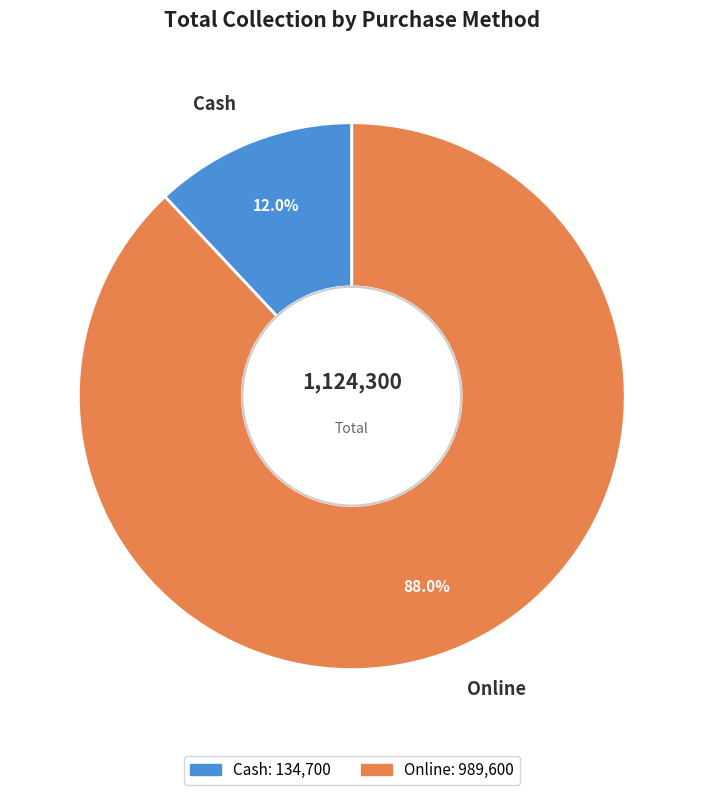

To the nearest percent, what is the average slice percentage?

50%